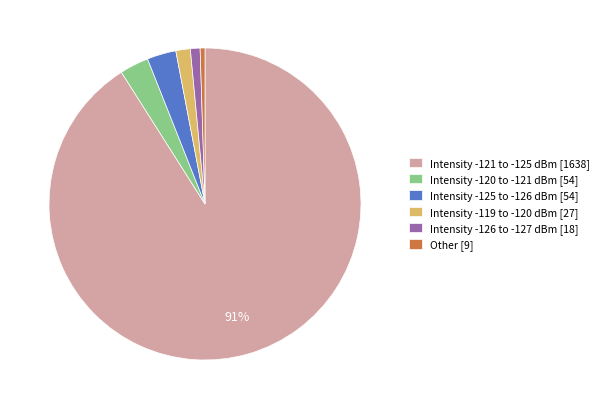

Combined, do Other [9] and Intensity -121 to -125 dBm [1638] account for over 50%?

Yes